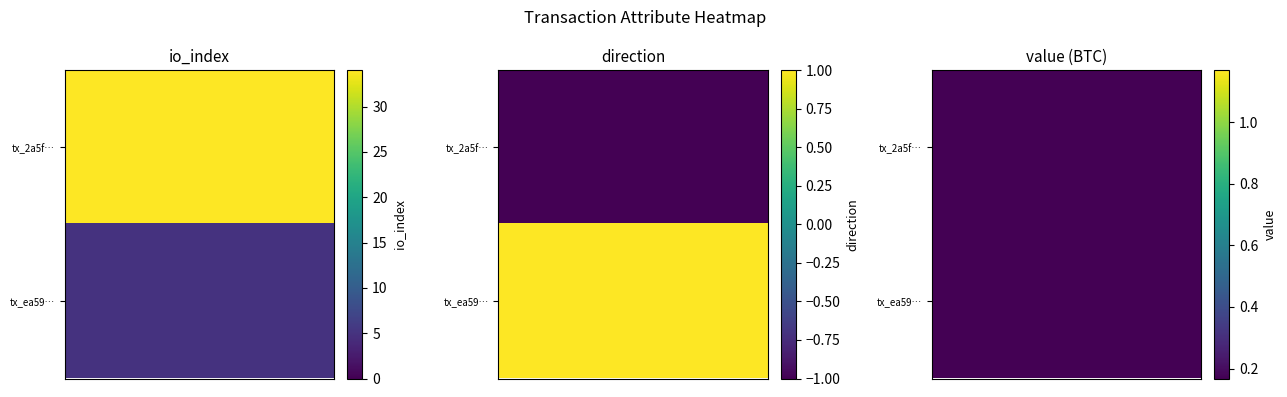

Between io_index and direction, which is larger?

io_index